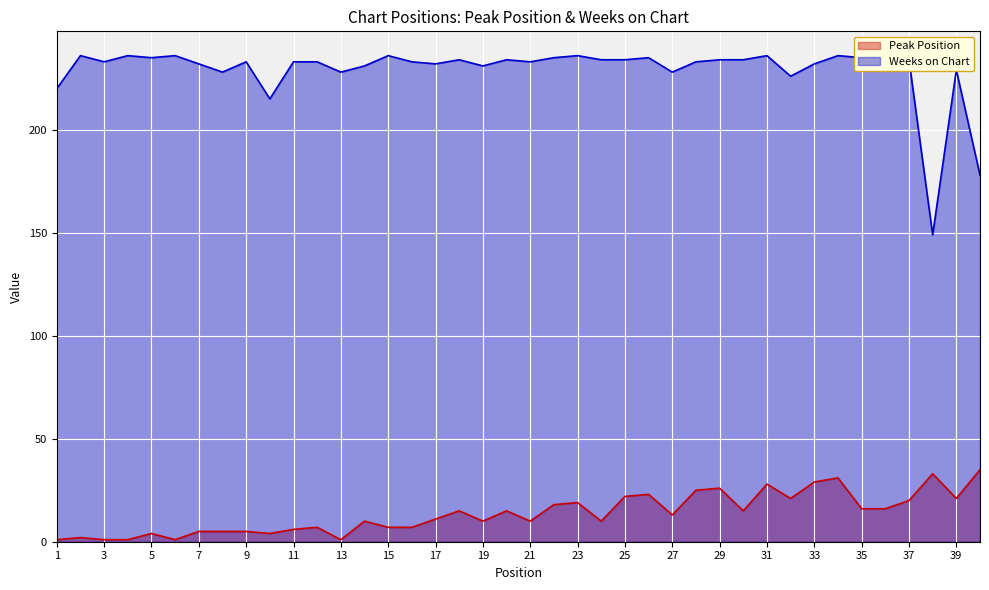

The value of Peak Position at 9 is 5. True or false?

True